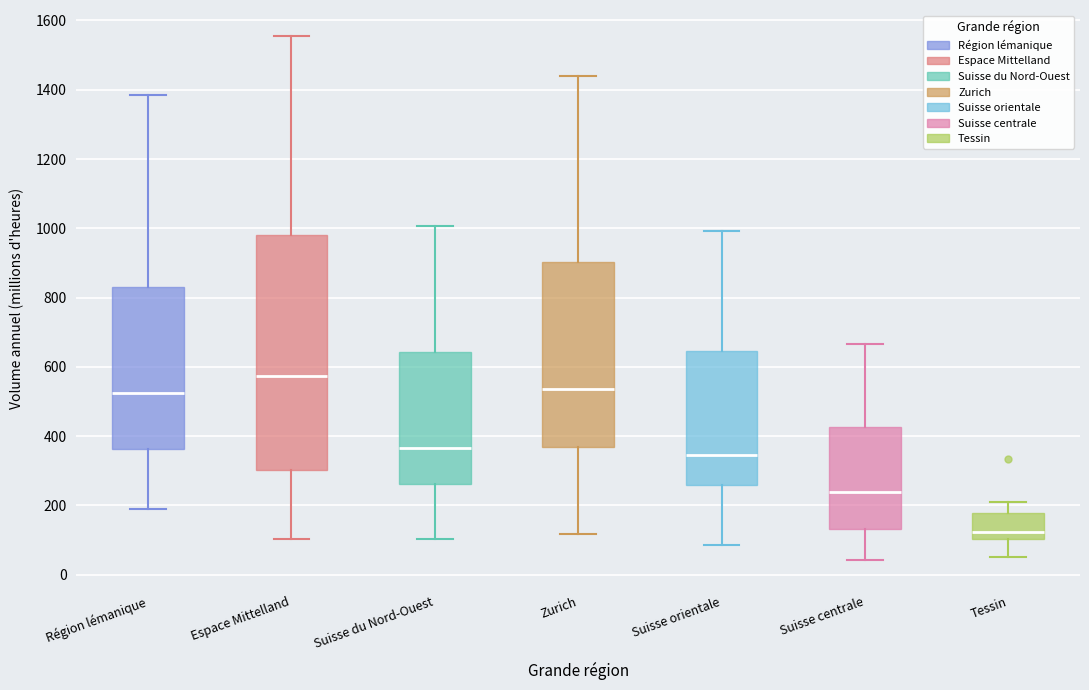

Reading left to right, read every box against the y-axis: the position of its median line, the range the box covers, and the ends of its whiskers. The values are not printed on the chart, so give them approximately, as read against the axis.

Région lémanique: median 520, box 360 to 840, whiskers 200 to 1380
Espace Mittelland: median 580, box 300 to 980, whiskers 100 to 1560
Suisse du Nord-Ouest: median 360, box 260 to 640, whiskers 100 to 1000
Zurich: median 540, box 360 to 900, whiskers 120 to 1440
Suisse orientale: median 340, box 260 to 640, whiskers 80 to 1000
Suisse centrale: median 240, box 140 to 420, whiskers 40 to 660
Tessin: median 120, box 100 to 180, whiskers 60 to 220